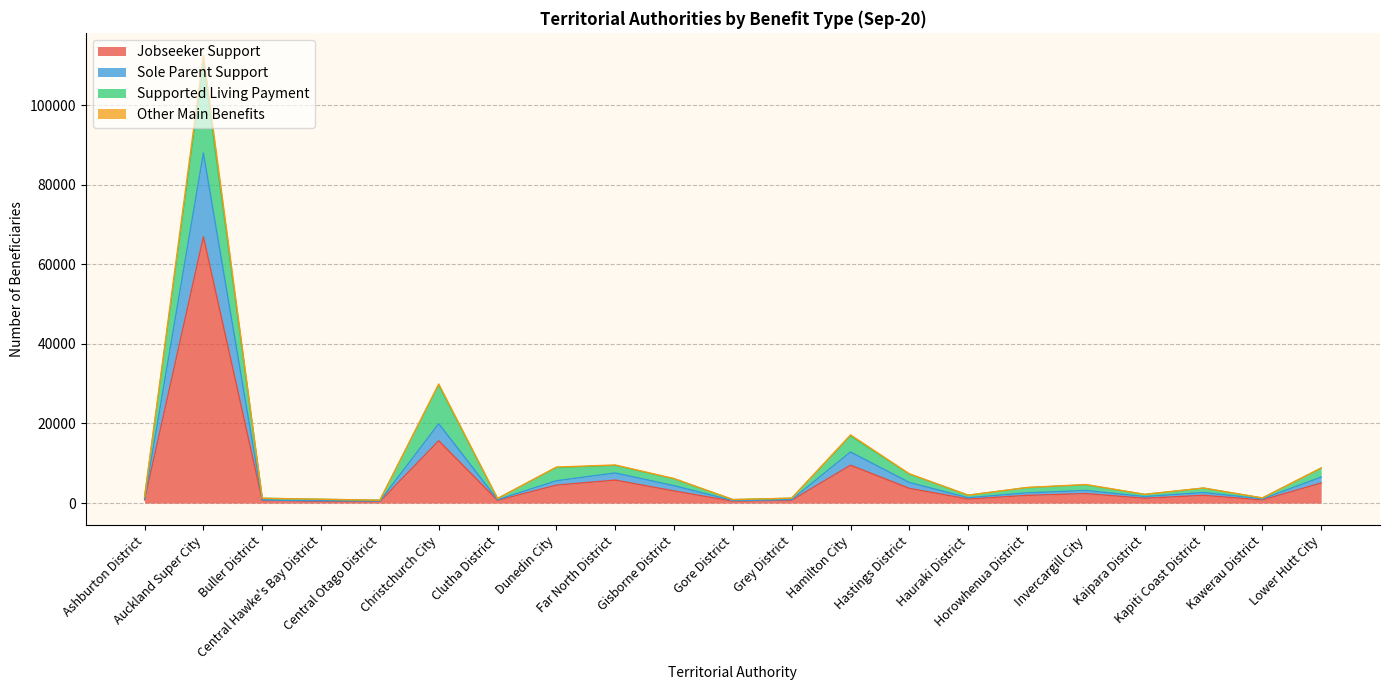

At which category does Sole Parent Support reach its first local valley?

Central Otago District